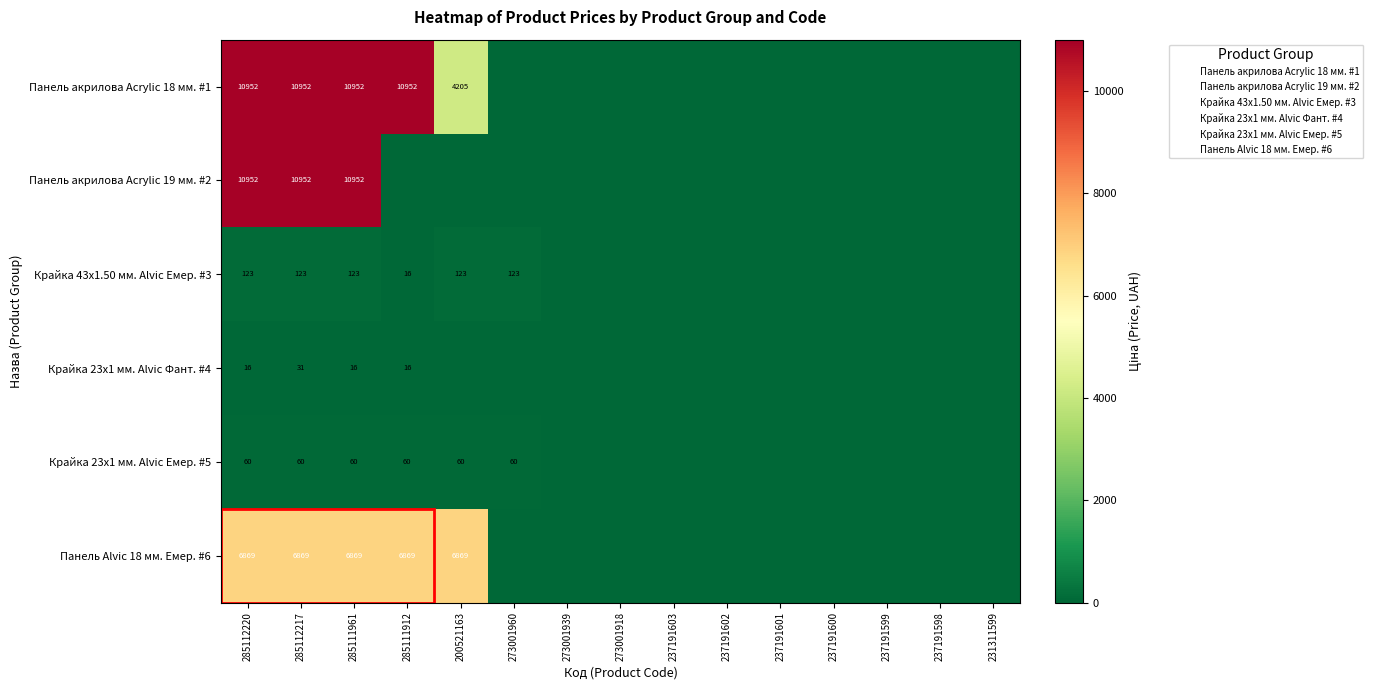

Which series has the largest total across all categories?

Панель акрилова Acrylic 18 мм. #1